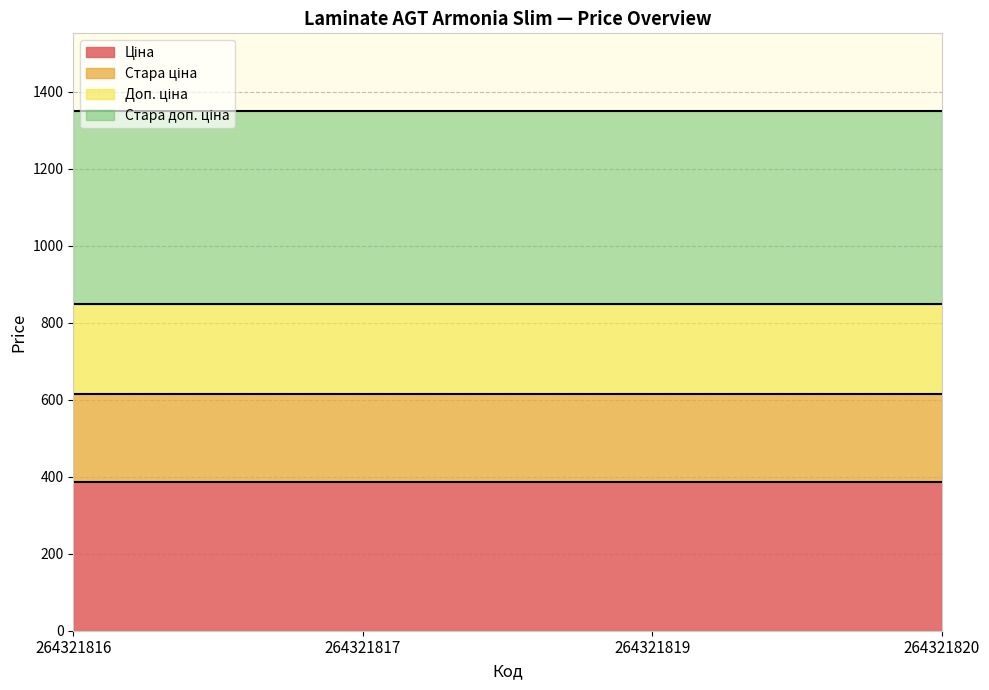

Between 264321816 and 264321820, which is larger?

264321816